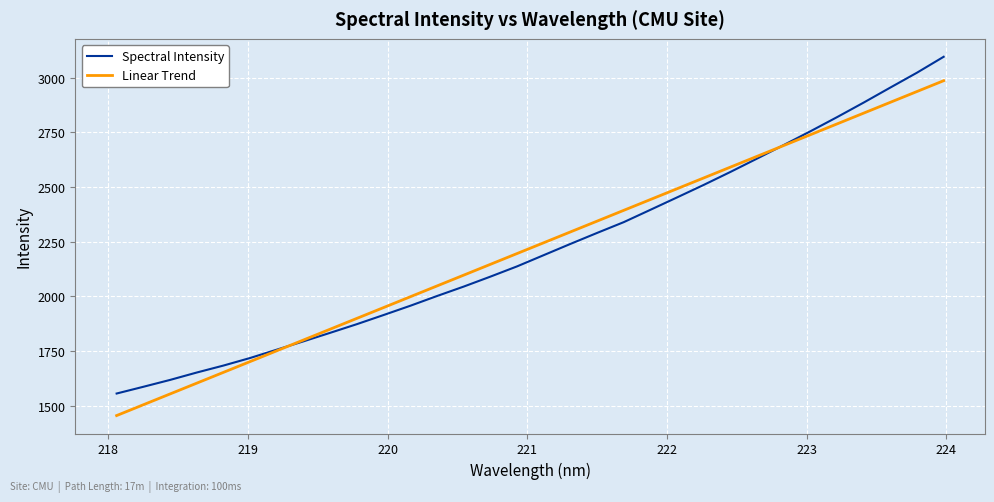

Reading right to left, transcribe all the data shown in this chart.

Spectral Intensity: 3095.9	3023.2	2955.2	2886.5	2819.9	2755.2	2692.3	2630.4	2569.2	2510.0	2452.8	2396.1	2339.6	2290.3	2240.0	2188.7	2137.3	2090.4	2044.9	2001.7	1957.2	1914.9	1873.1	1833.6	1794.5	1756.5	1718.3	1683.7	1651.8	1618.0	1586.6	1555.8
Linear Trend: 2986.5	2937.1	2887.7	2838.3	2788.9	2739.5	2690.1	2640.7	2591.3	2541.9	2492.5	2443.1	2393.7	2344.2	2294.8	2245.4	2196.0	2146.6	2097.2	2047.8	1998.4	1949.0	1899.6	1850.2	1800.8	1751.4	1702.0	1652.6	1603.2	1553.8	1504.4	1455.0